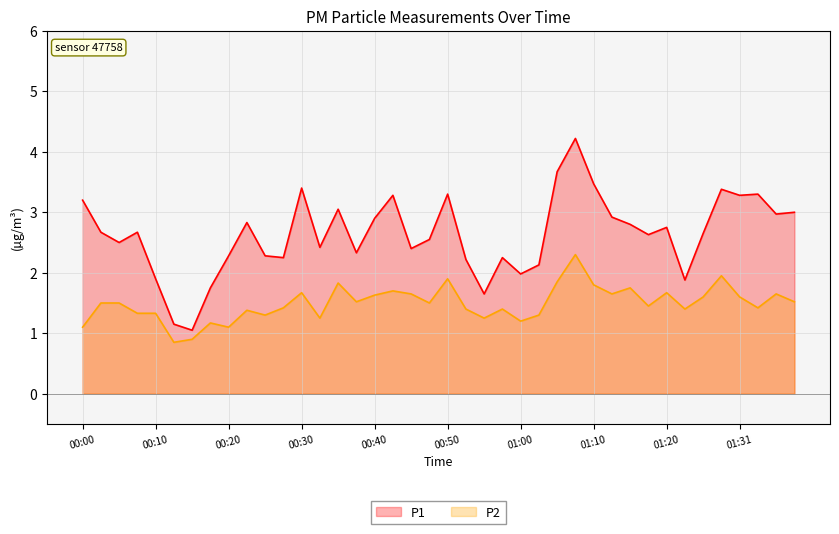

Is it true that P1 equals 4.0 at 29?

False